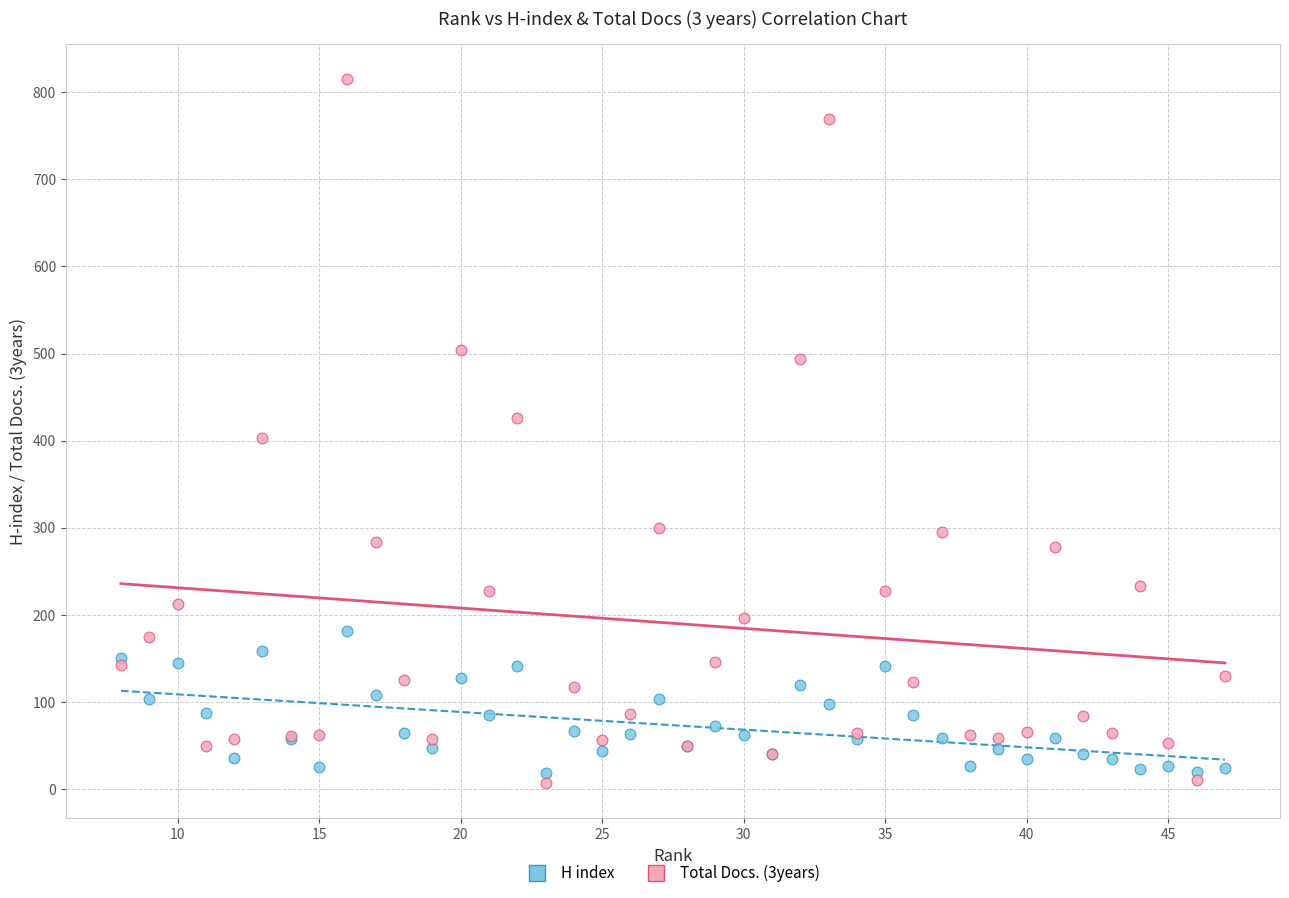

What is the X range (max minus min) for the scatter plot?

39